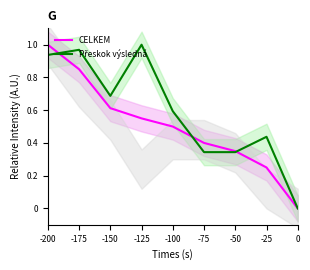

Which series has the widest spread of values?

CELKEM